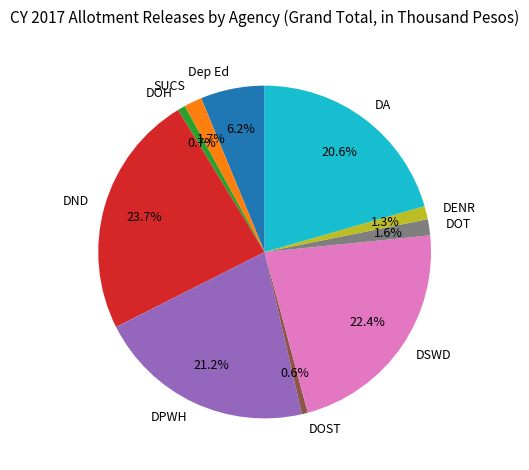

Is there any slice that represents more than half of the pie?

No